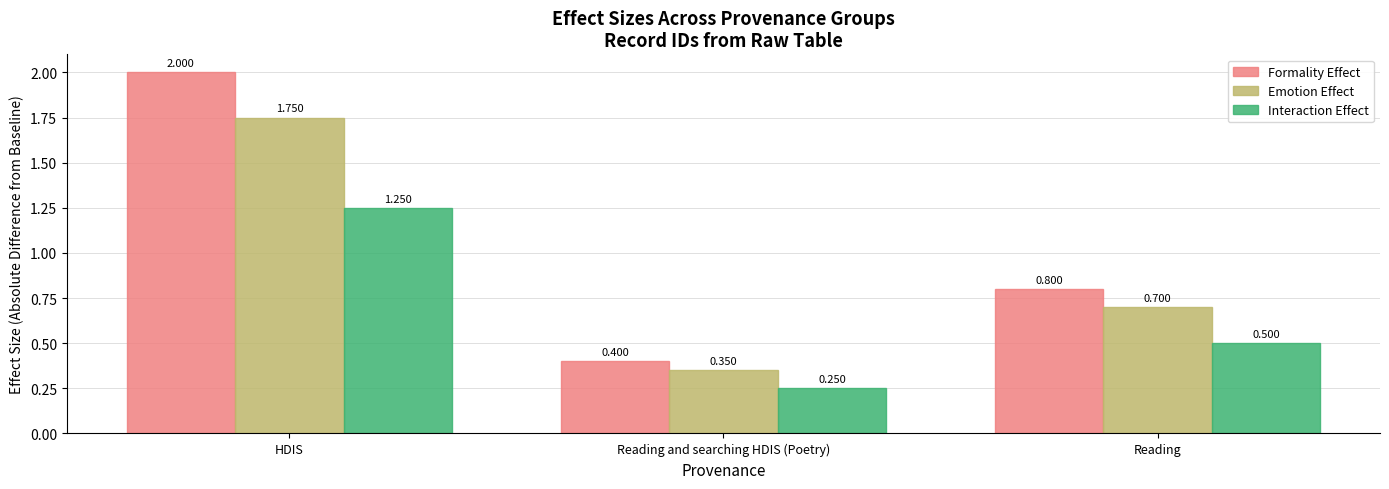

What is the difference between the maximum and minimum values in the Formality Effect series?

1.6